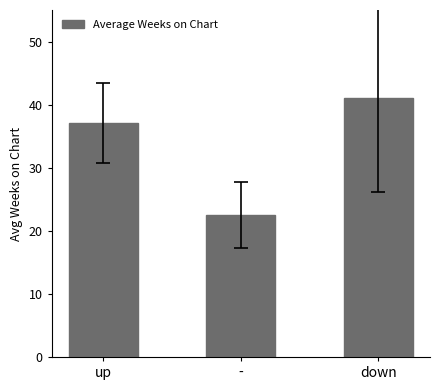

What is the sum of all values?

100.6